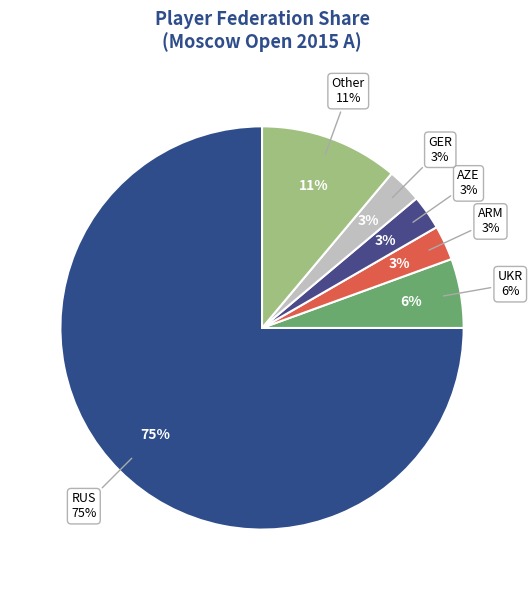

How many slices are in this pie chart?

6